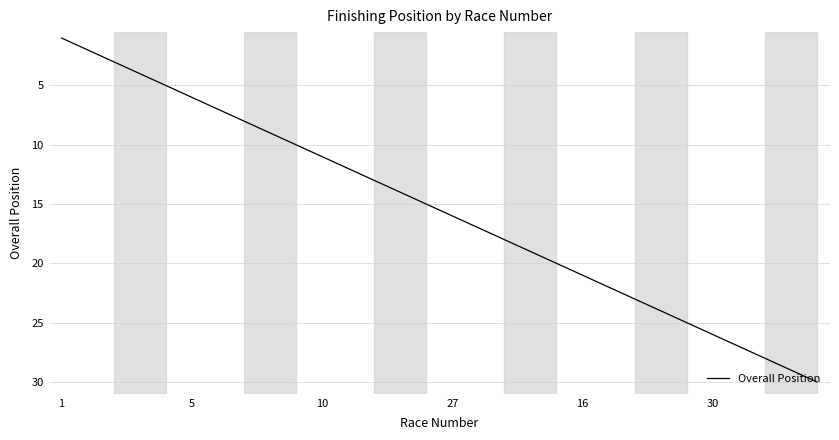

What is the difference between the maximum and minimum values?

29